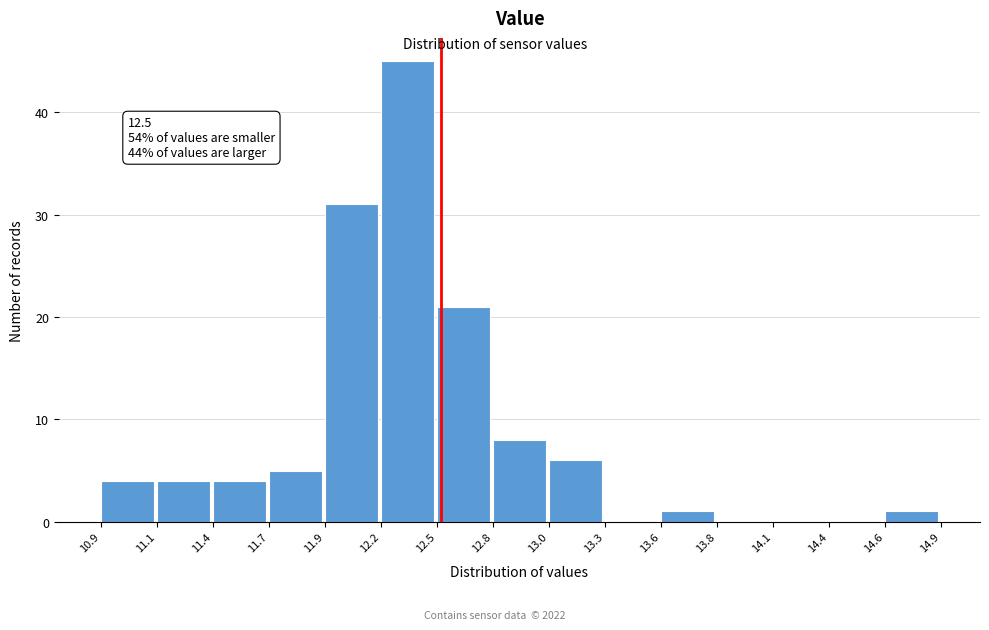

Reading left to right, extract all data points from this chart.

10.9=4	11.1=4	11.4=4	11.7=5	11.9=31	12.2=45	12.5=21	12.8=8	13.0=6	13.3=0	13.6=1	13.8=0	14.1=0	14.4=0	14.6=1